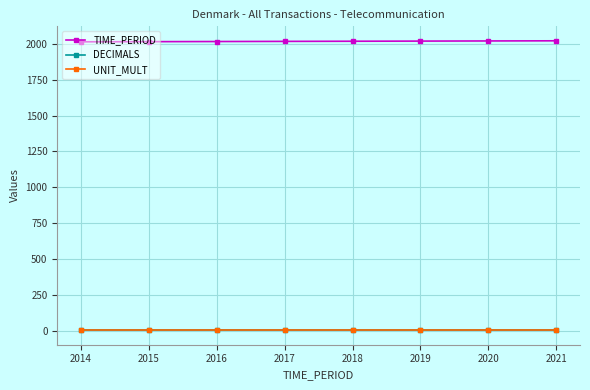

What is the average value of the DECIMALS series?

3